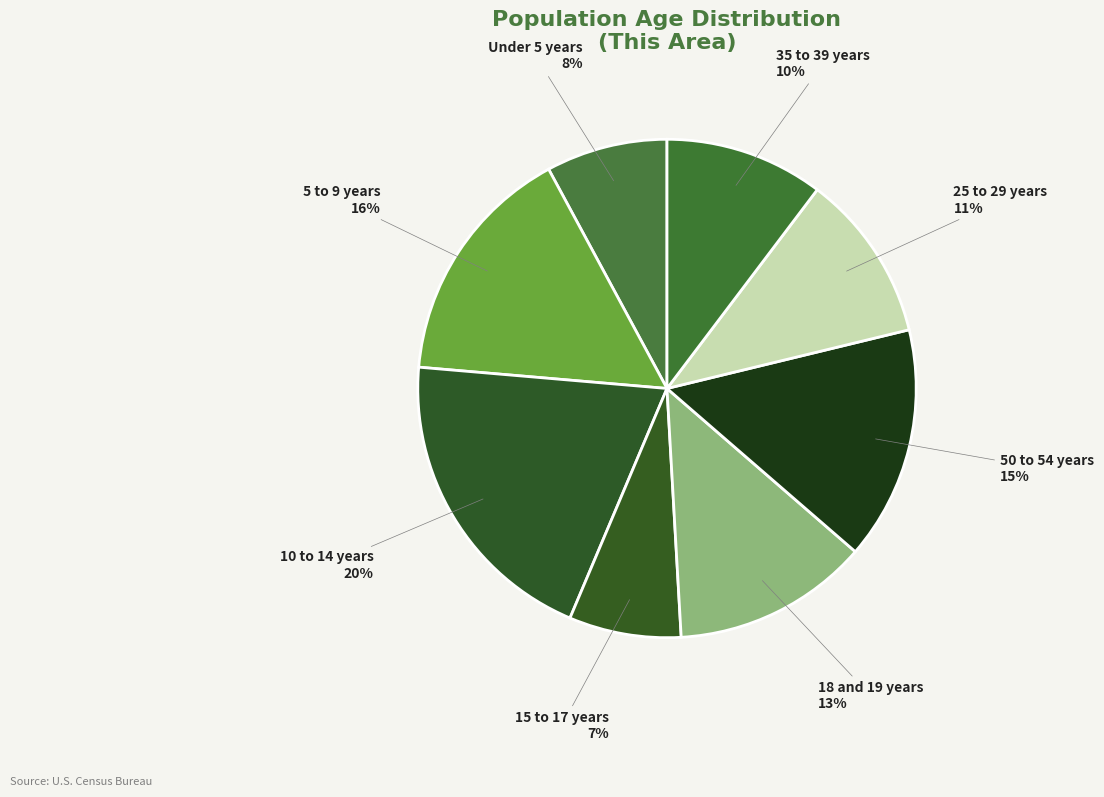

To the nearest percent, what portion does 25 to 29 years represent?

11%